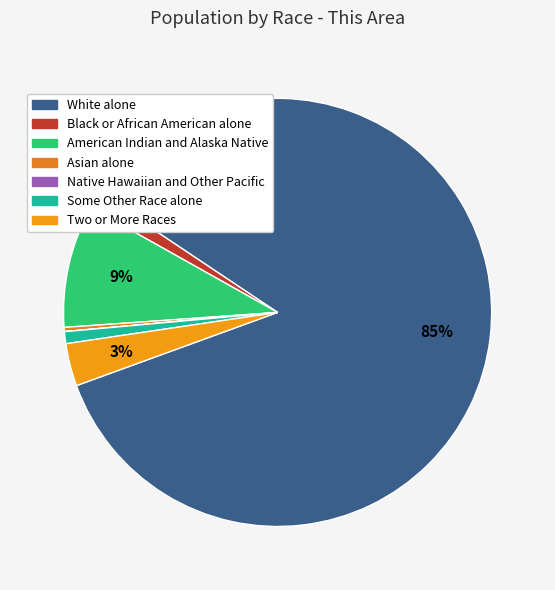

Do Two or More Races and Native Hawaiian and Other Pacific together represent more than half of the pie?

No